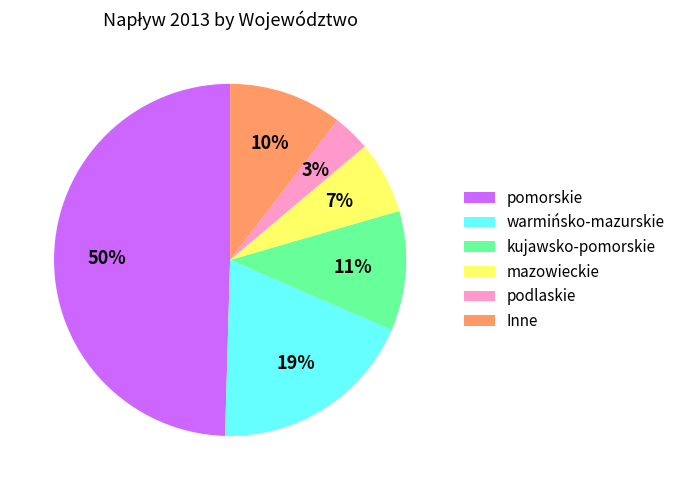

Which has a higher value, Inne or warmińsko-mazurskie?

warmińsko-mazurskie